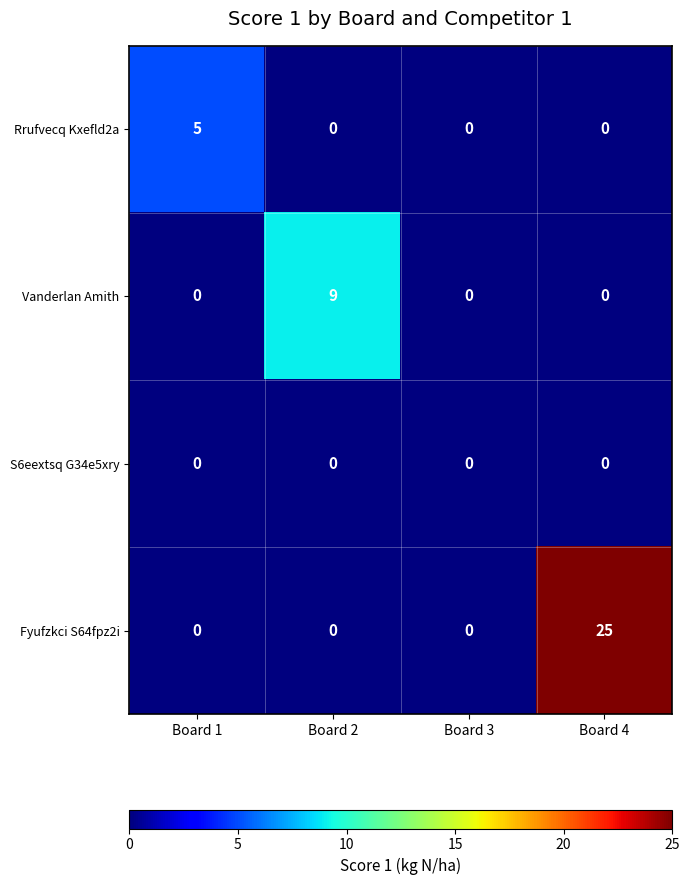

Reading left to right, what are all the values shown in this chart?

Rrufvecq Kxefld2a: Board 1=5	Board 2=0	Board 3=0	Board 4=0
Vanderlan Amith: Board 1=0	Board 2=9	Board 3=0	Board 4=0
S6eextsq G34e5xry: Board 1=0	Board 2=0	Board 3=0	Board 4=0
Fyufzkci S64fpz2i: Board 1=0	Board 2=0	Board 3=0	Board 4=25